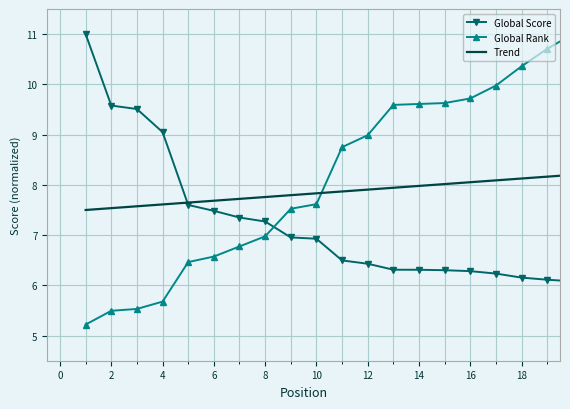

Which series has the largest range (max minus min)?

Global Rank